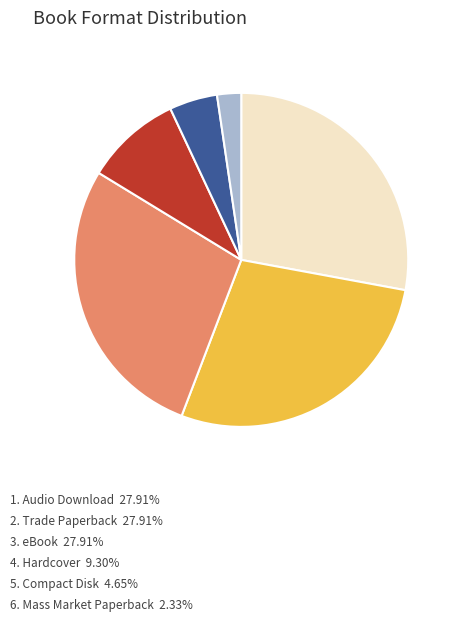

Is there any slice that represents more than half of the pie?

No